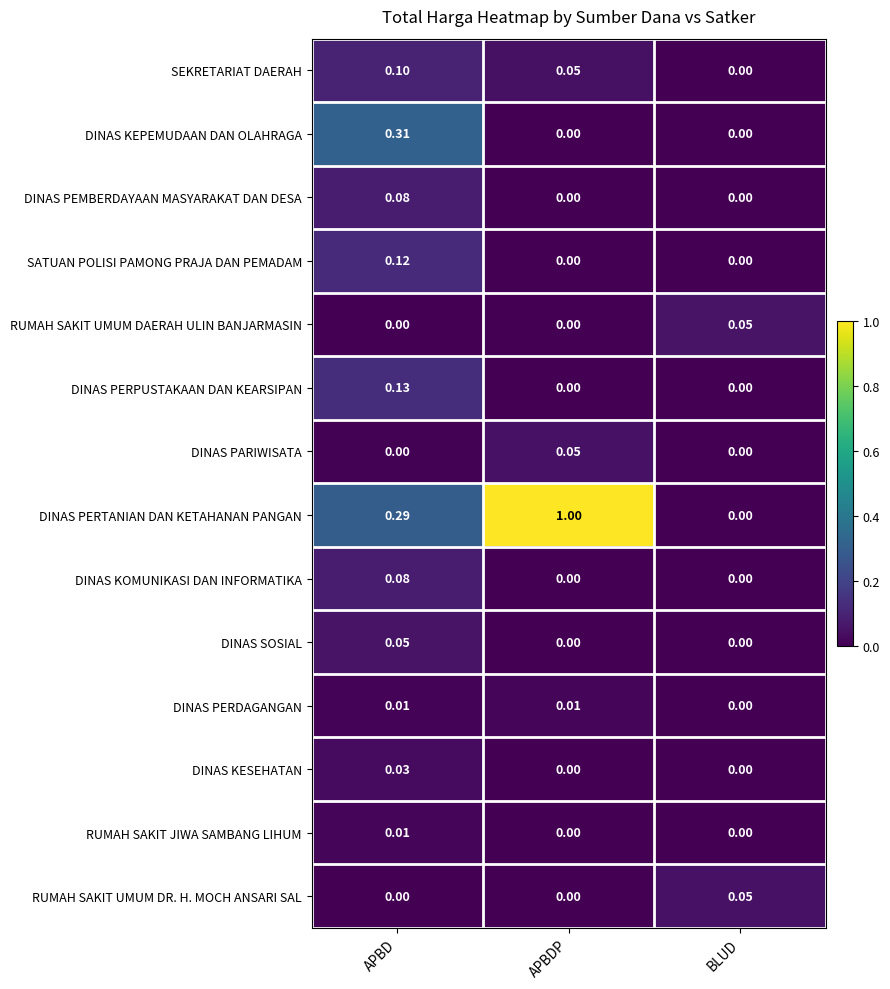

Which series has the largest total across all categories?

DINAS PERTANIAN DAN KETAHANAN PANGAN